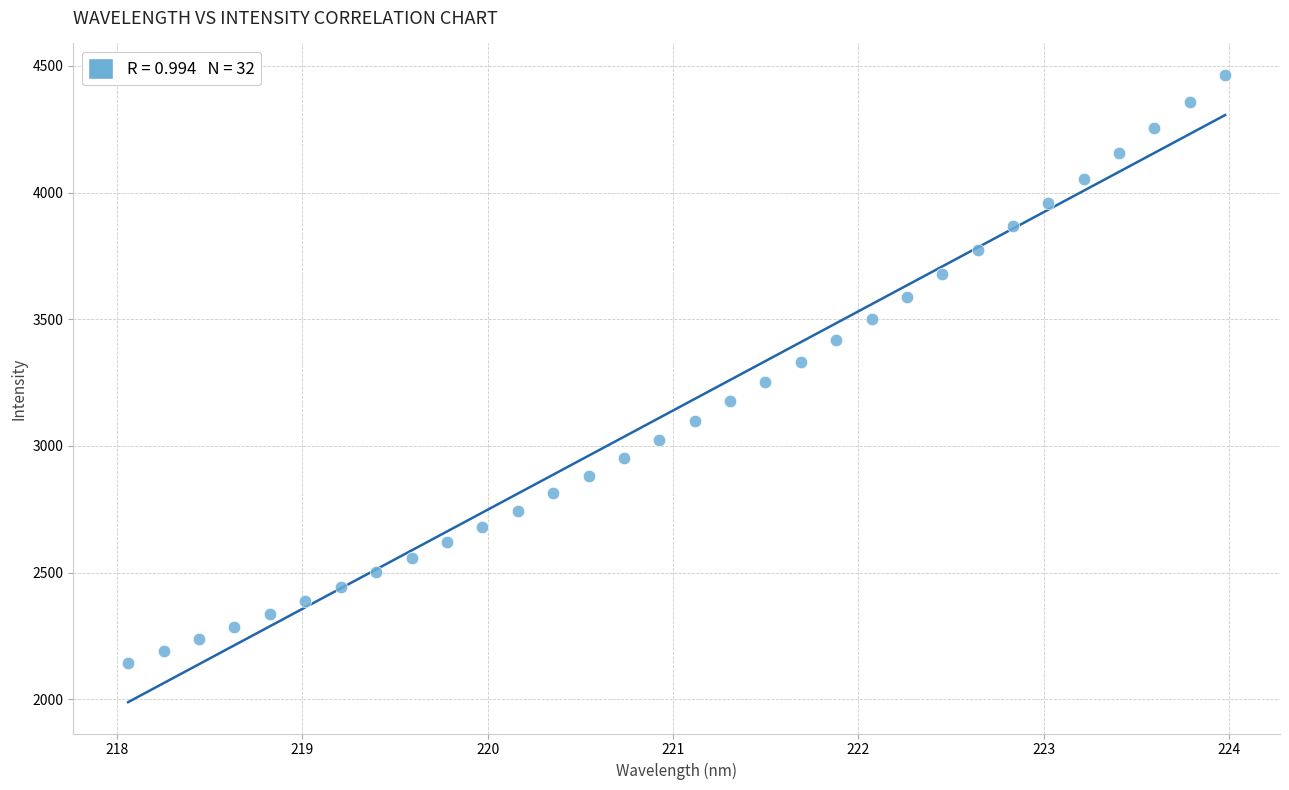

What is the range of X values (max minus min)?

5.9